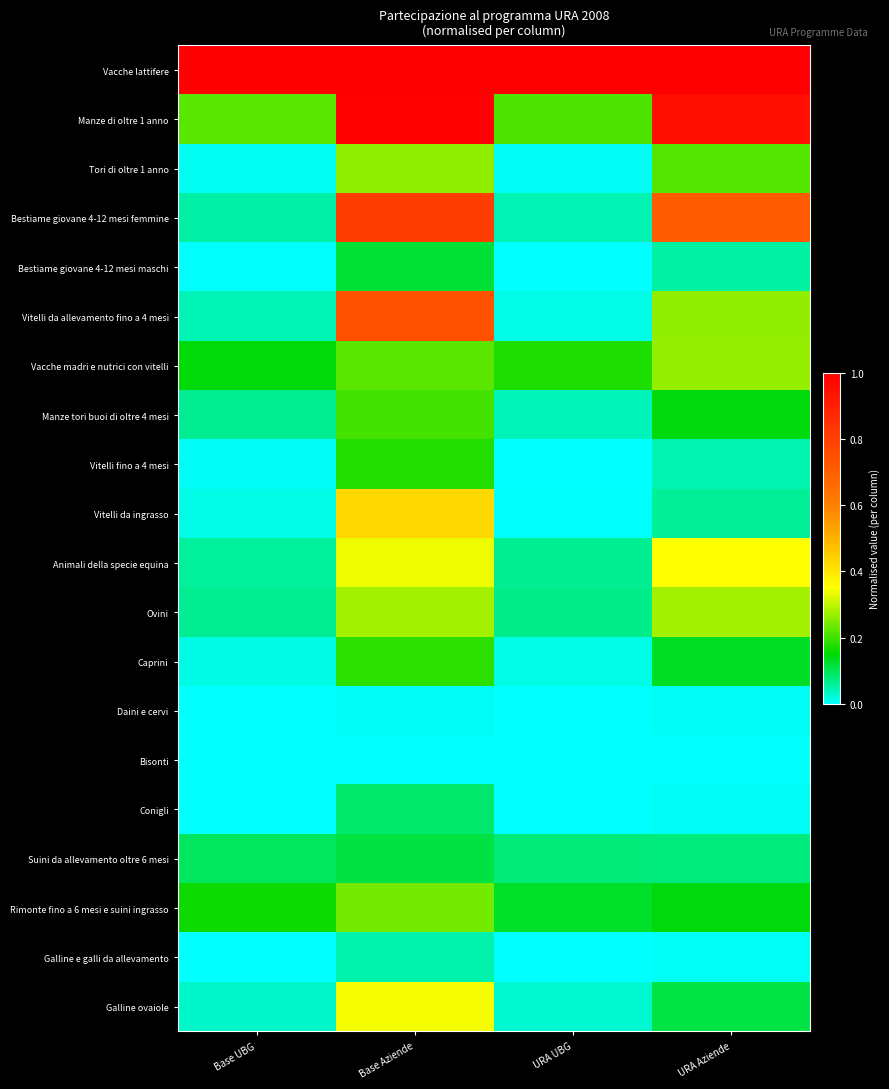

At URA UBG, list the series in order from smallest to largest.

Conigli, Galline e galli da allevamento, Bisonti, Bestiame giovane 4-12 mesi maschi, Daini e cervi, Vitelli fino a 4 mesi, Vitelli da ingrasso, Tori di oltre 1 anno, Caprini, Vitelli da allevamento fino a 4 mesi, Galline ovaiole, Manze tori buoi di oltre 4 mesi, Bestiame giovane 4-12 mesi femmine, Animali della specie equina, Ovini, Suini da allevamento oltre 6 mesi, Rimonte fino a 6 mesi e suini ingrasso, Vacche madri e nutrici con vitelli, Manze di oltre 1 anno, Vacche lattifere